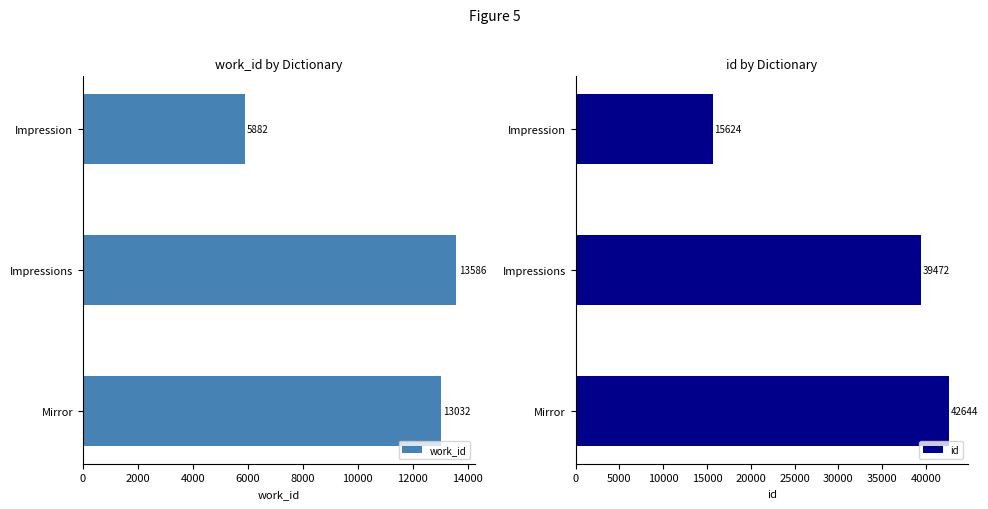

At which label is work_id closest to 9734?

Mirror